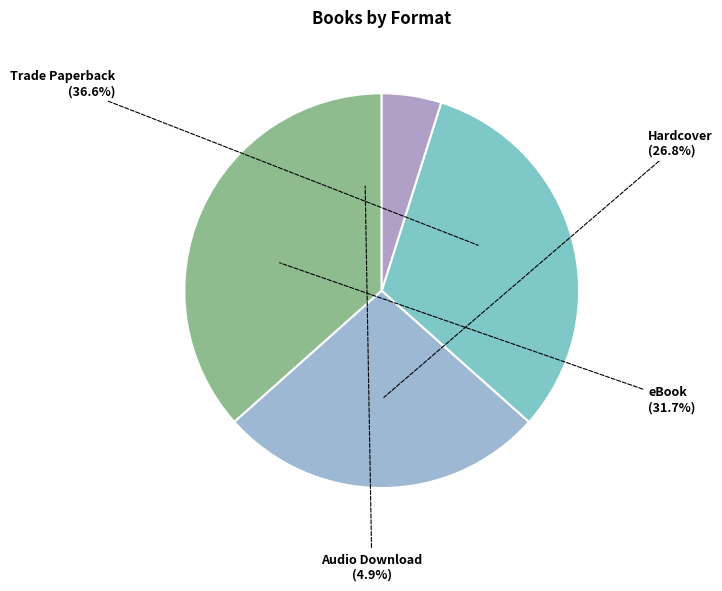

What is the ratio of the value at Hardcover to the value at Trade Paperback?

0.7